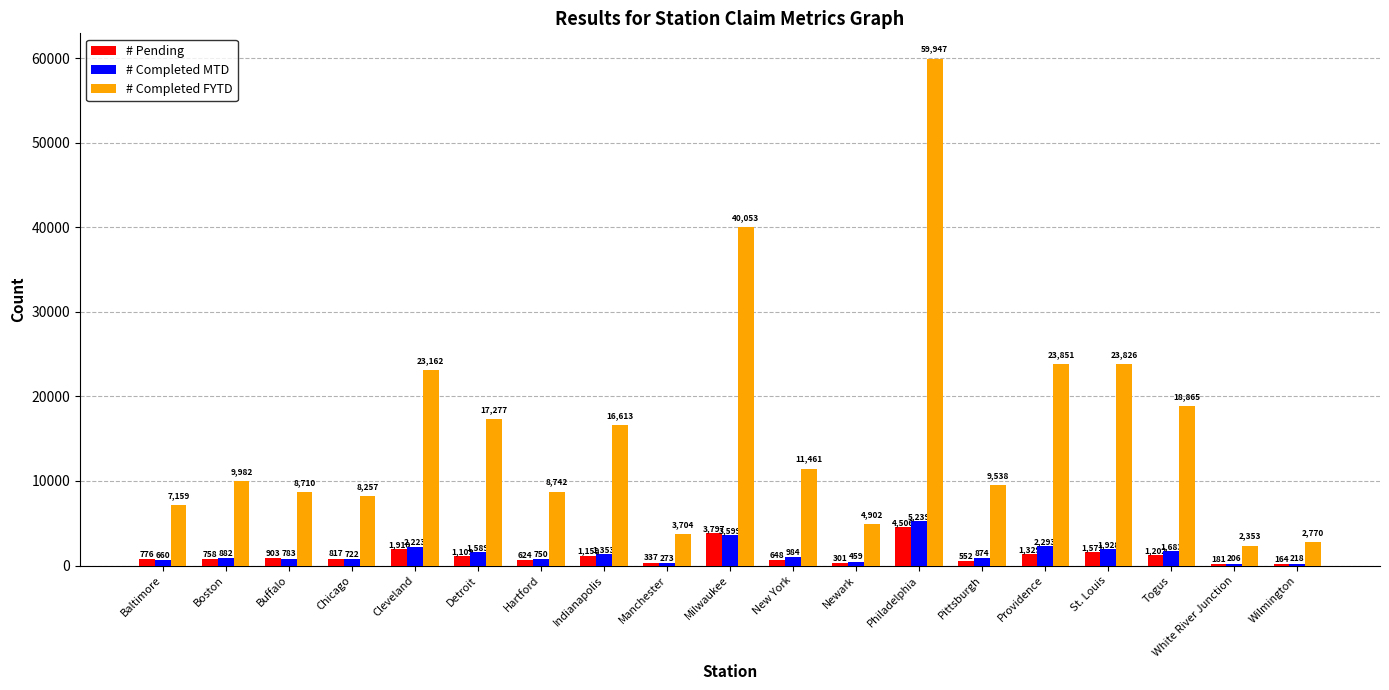

Which series has the widest spread of values?

# Completed FYTD